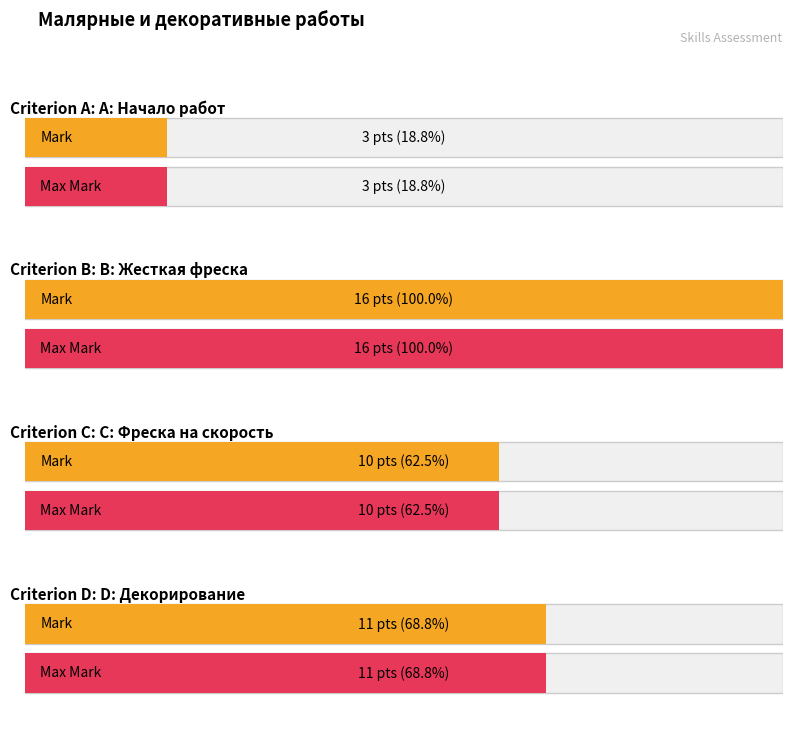

What is the difference between the Criterion A values at B: Жесткая фреска and D: Декорирование?

5